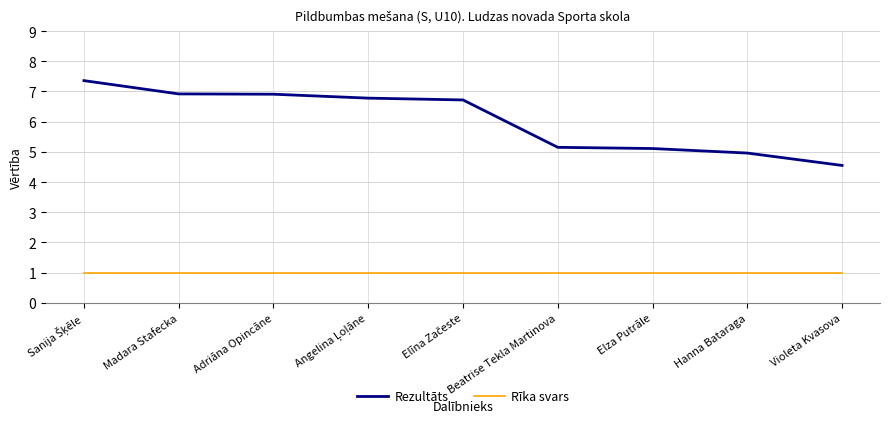

What is the average value of the Rezultāts series?

6.1